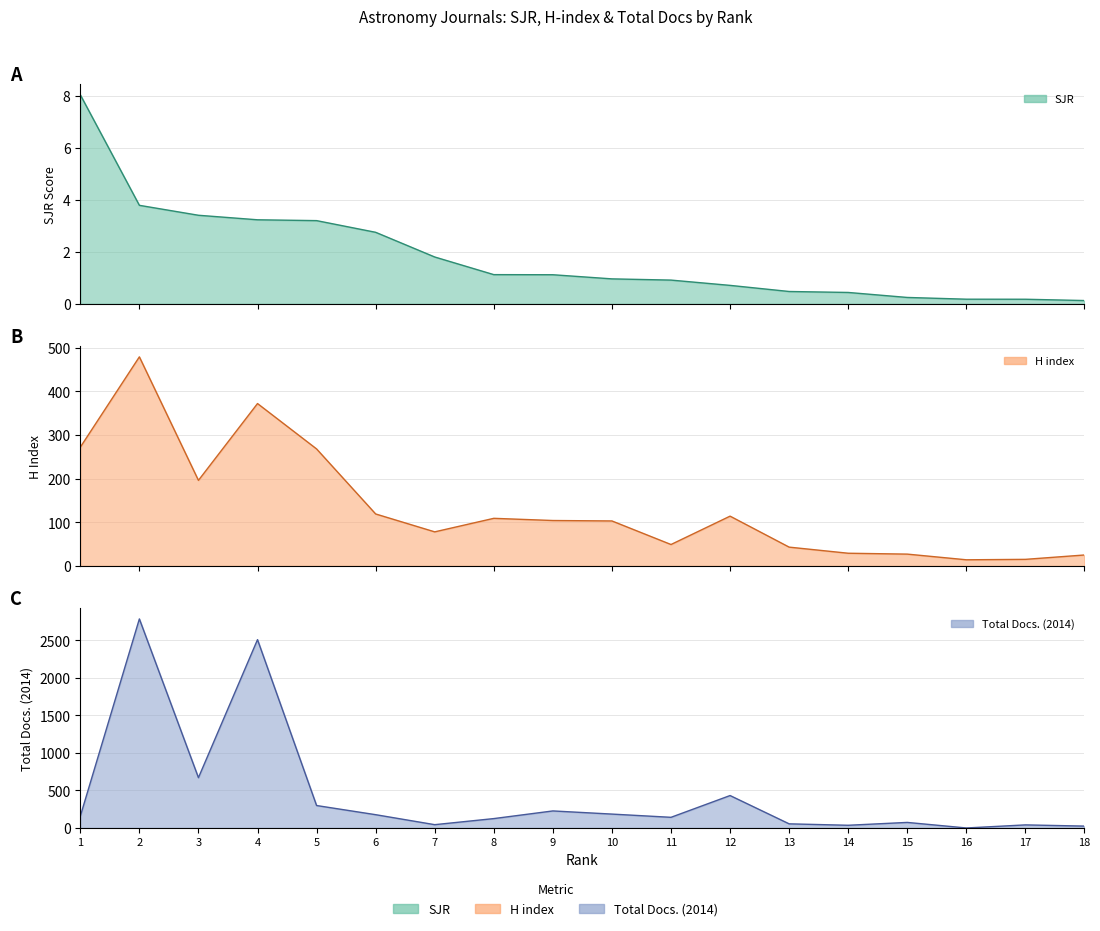

What is the total value across all series at 5?

570.2